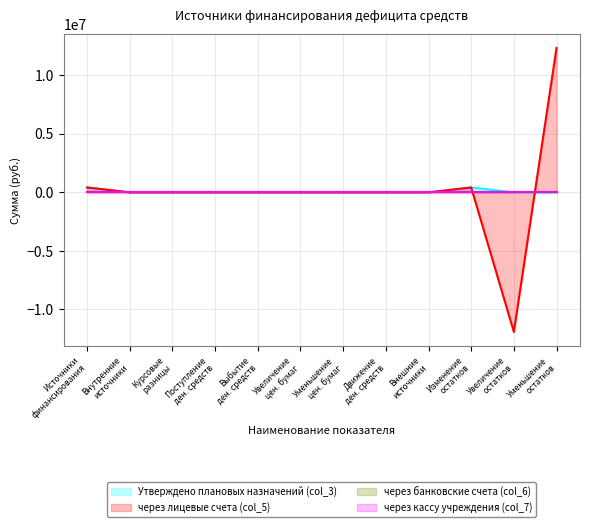

Between which two adjacent categories do через лицевые счета (col_5) and Утверждено плановых назначений (col_3) first intersect?

Увеличение остатков and Уменьшение остатков